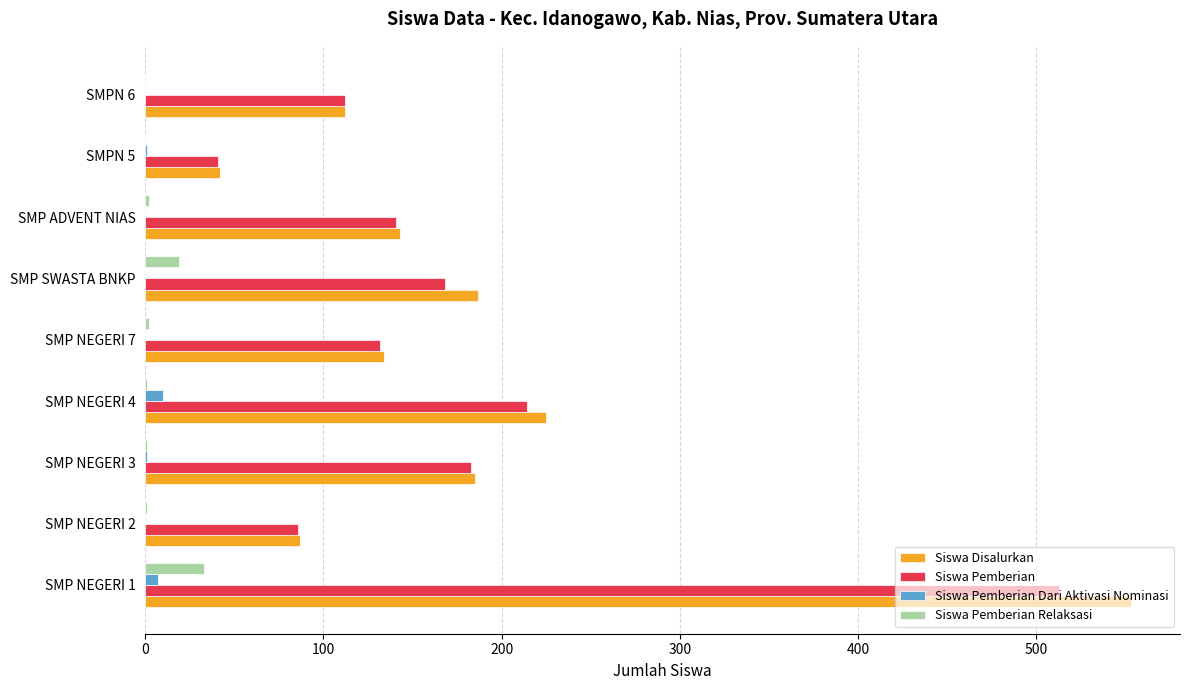

What is the greatest value displayed?

553